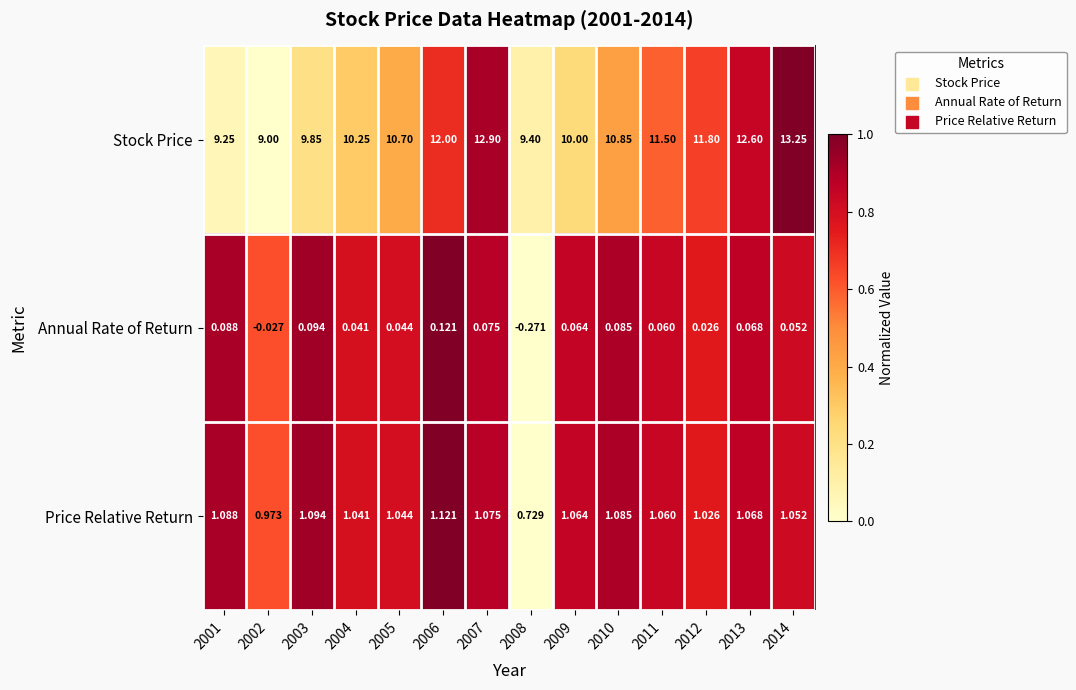

Which series has the largest range (max minus min)?

Stock Price